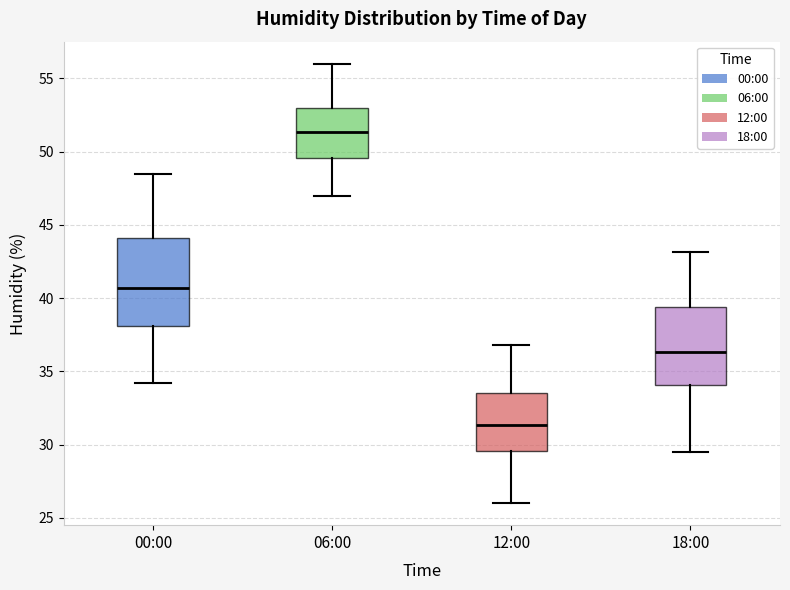

Reading left to right, transcribe this box plot: for each box, give where its median line is, the range the box spans, and where its two whiskers end, as read against the y-axis. The values are not printed on the chart, so give them approximately, as read against the axis.

00:00: median 40.5, box 38.0 to 44.0, whiskers 34.0 to 48.5
06:00: median 51.5, box 49.5 to 53.0, whiskers 47.0 to 56.0
12:00: median 31.5, box 29.5 to 33.5, whiskers 26.0 to 37.0
18:00: median 36.5, box 34.0 to 39.5, whiskers 29.5 to 43.0